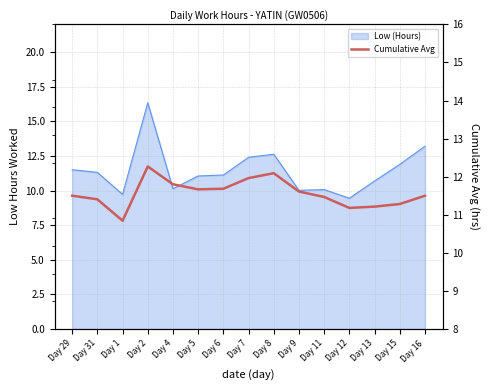

What is the ratio of the value at Day 11 to the value at Day 12?

1.0